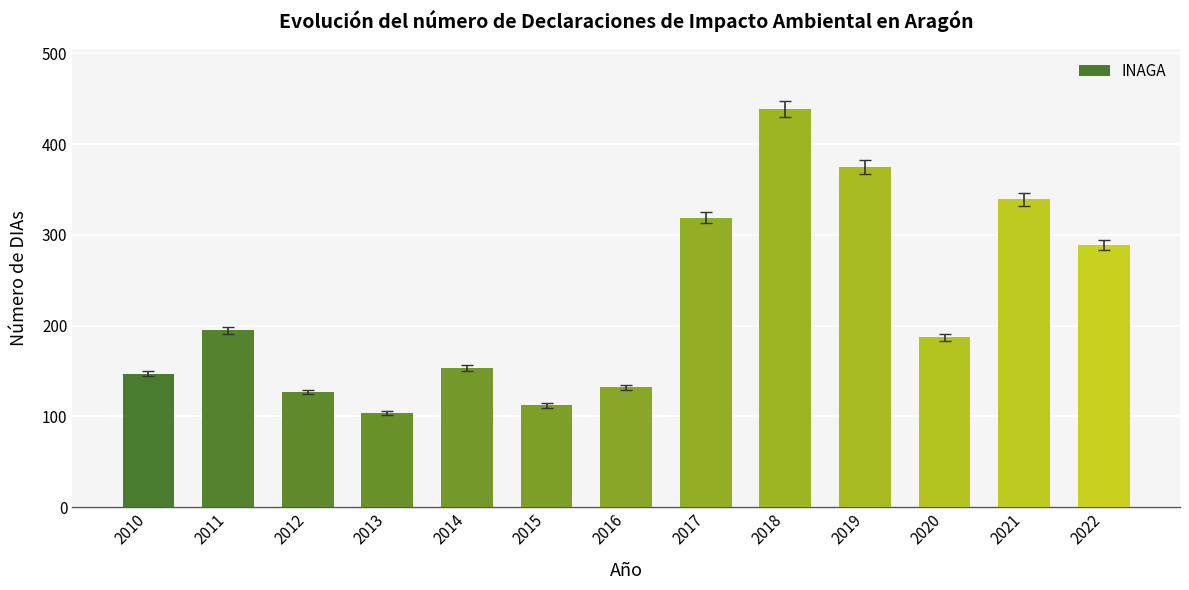

The value at 2013 is 104. True or false?

True